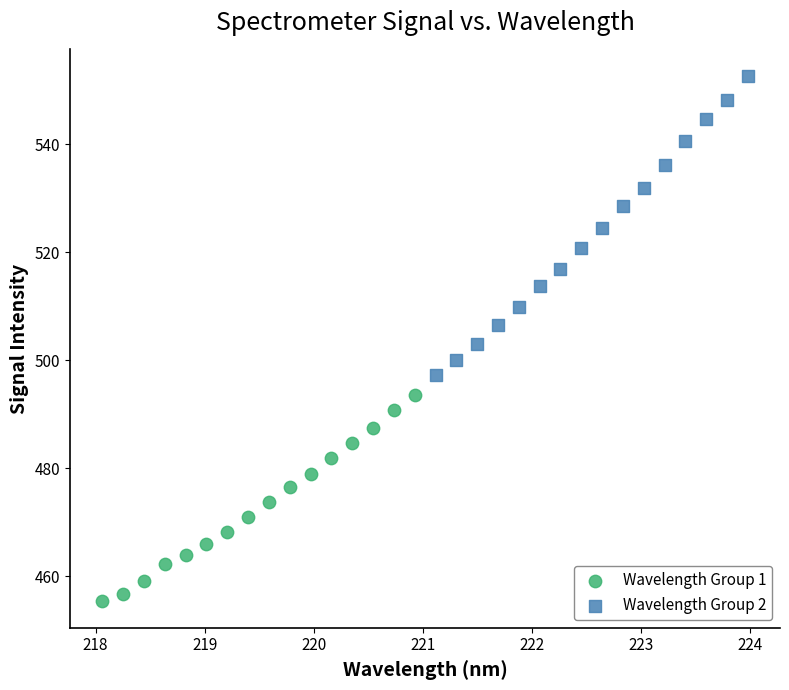

Which series reaches the maximum Y coordinate?

Wavelength Group 2